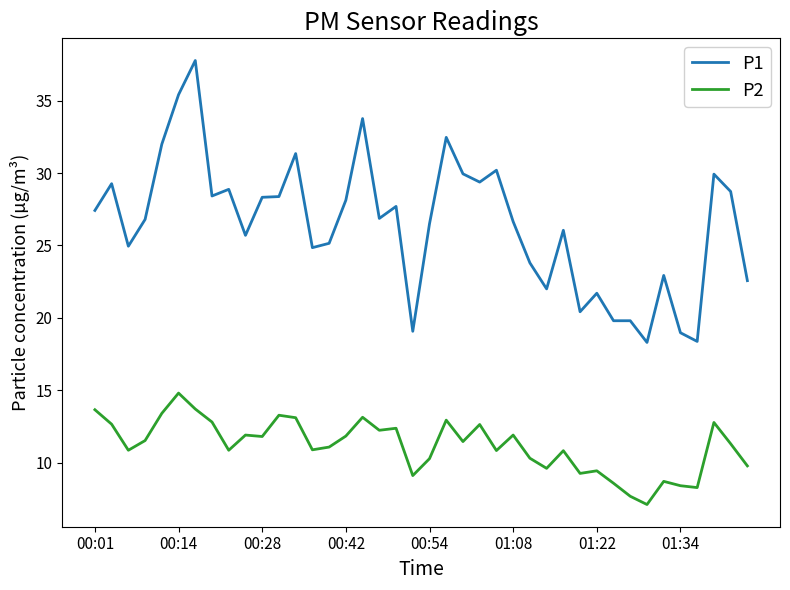

Which series has the largest total across all categories?

P1